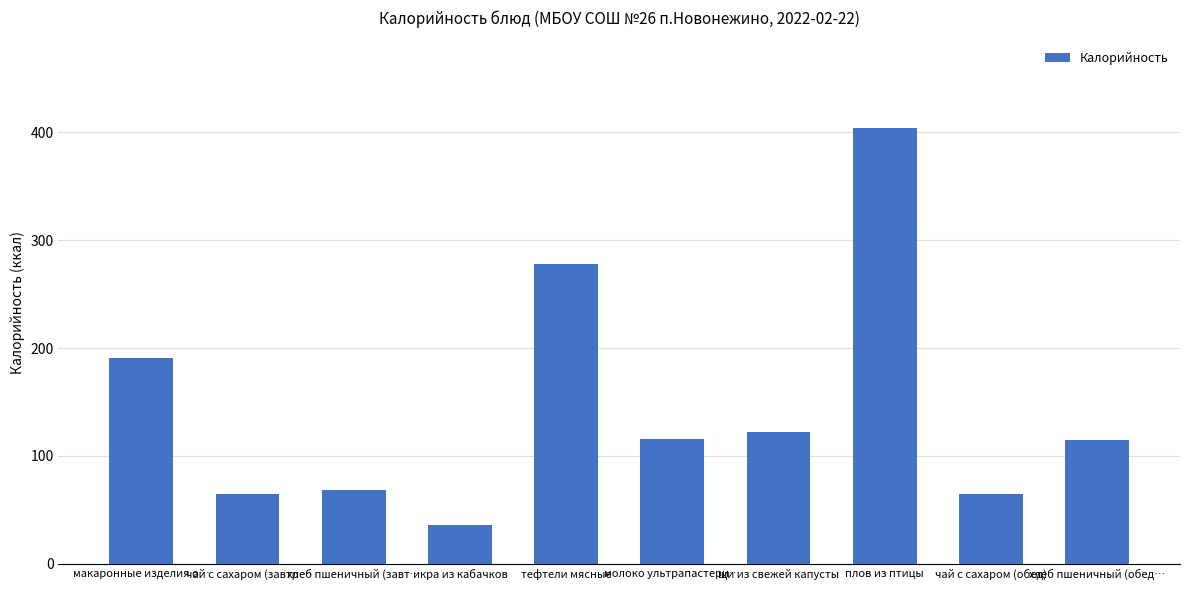

What is the maximum value shown in the chart?

404.3